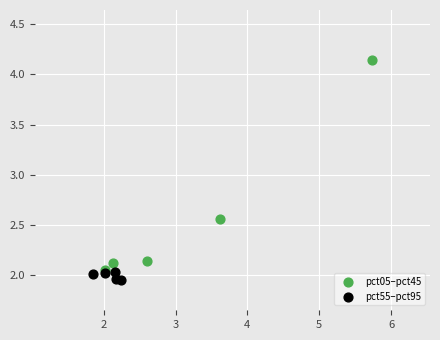

Which series has the widest spread of Y values?

pct05–pct45